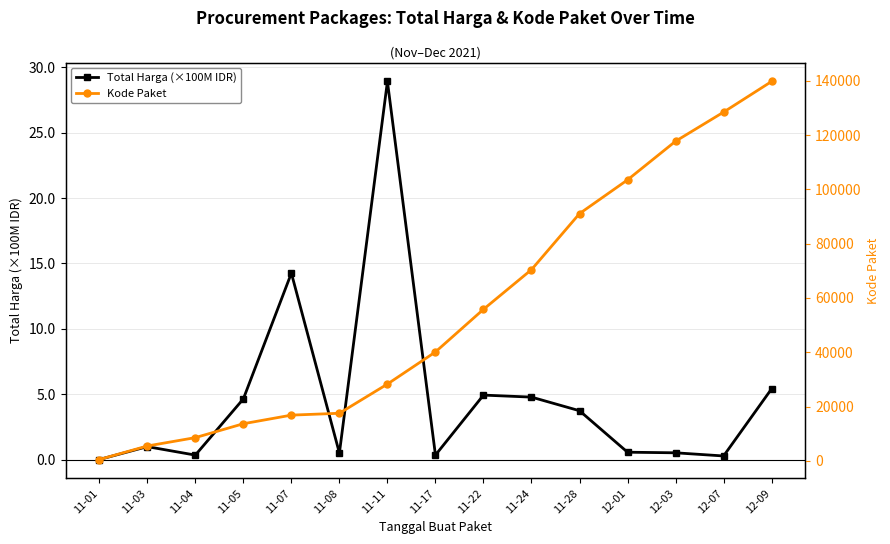

What is the sum of the Kode Paket values at 11-01 and 12-01?

104005.0